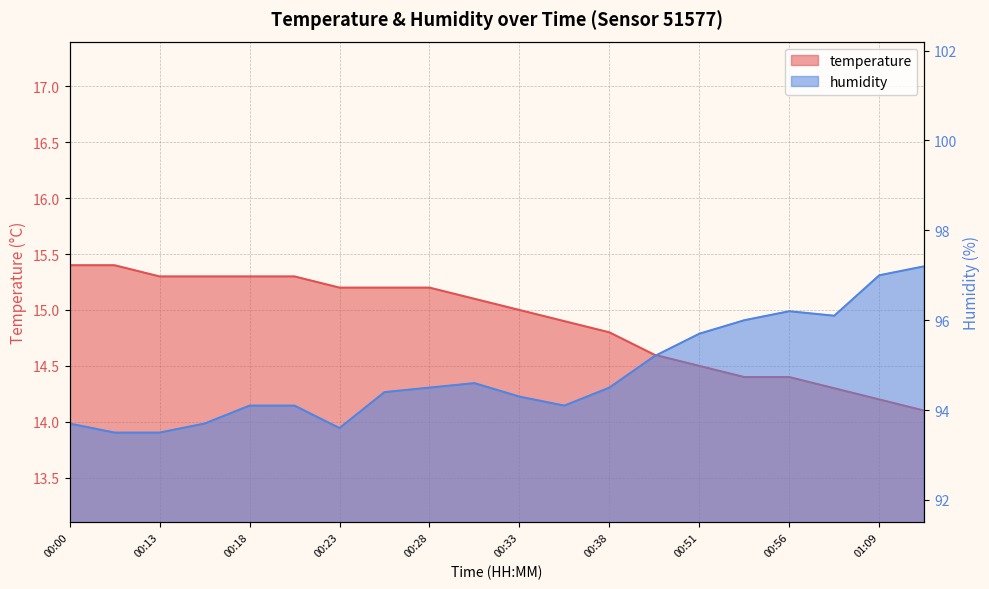

What is the value of the humidity point at the 15th from the left?

95.7